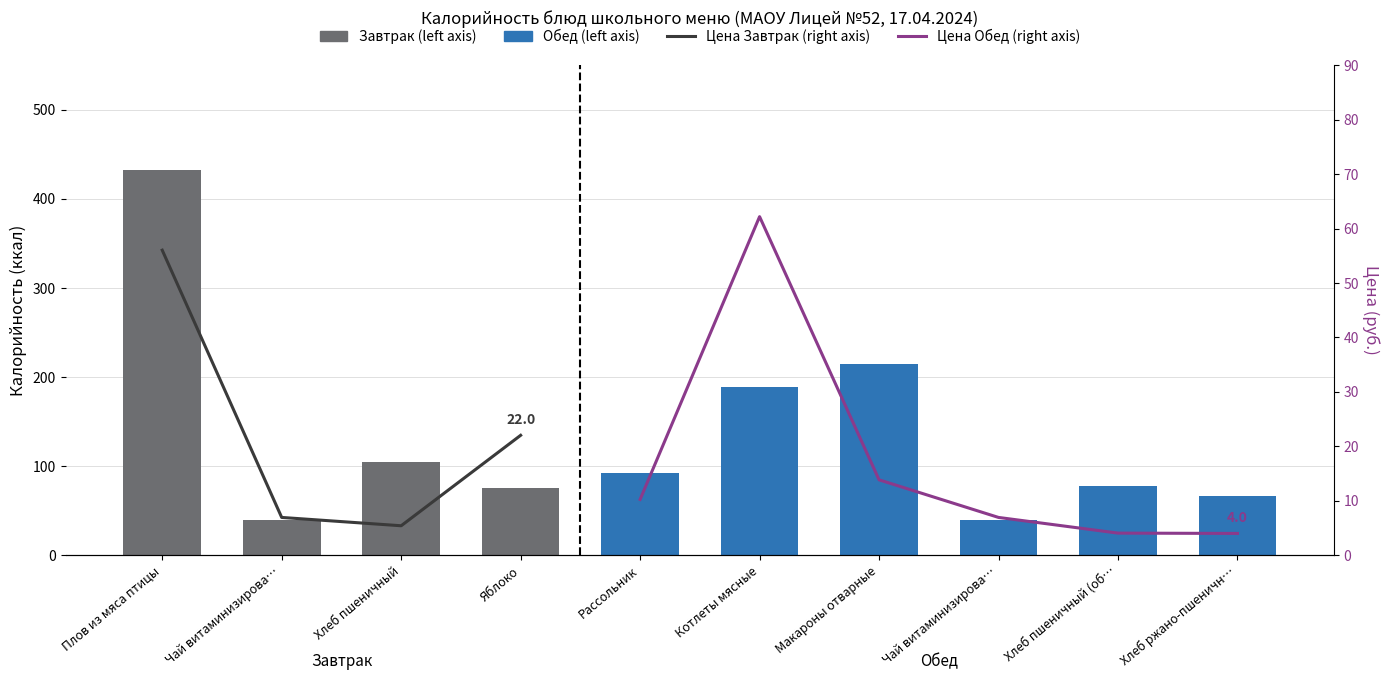

What is the average value?

132.9